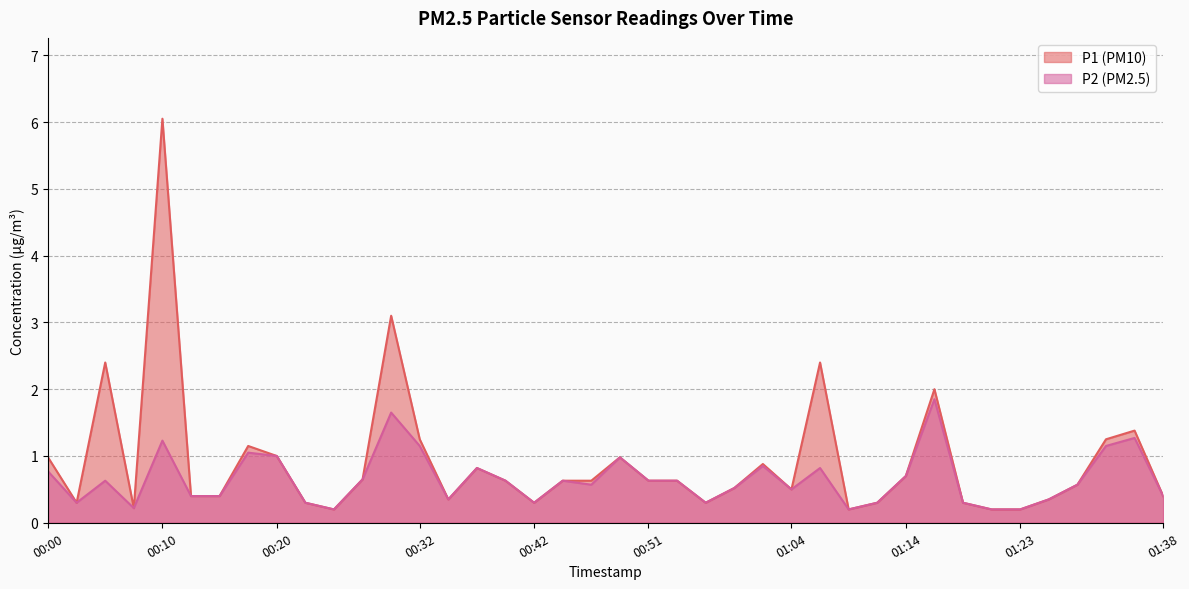

The P2 series shows 0.8 at 01:06. True or false?

True